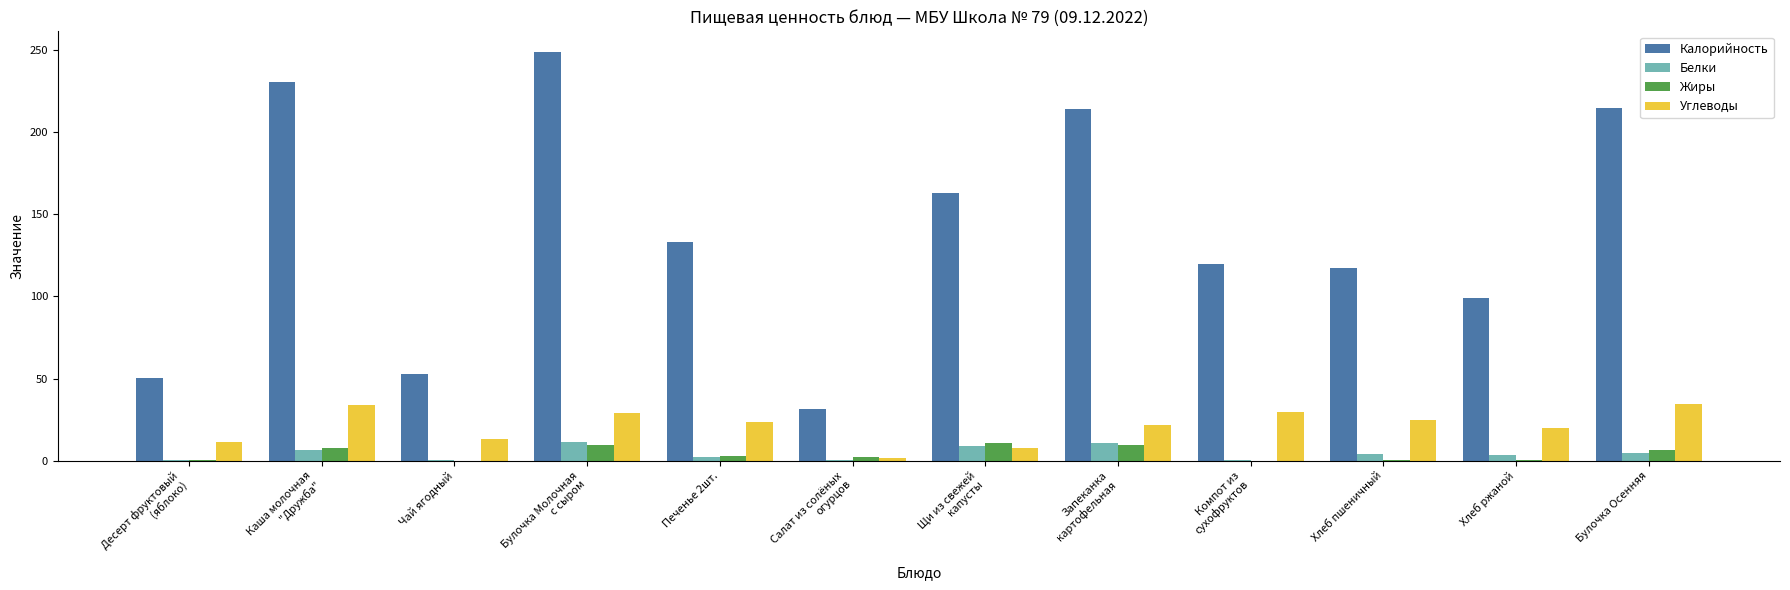

How many categories are shown in the chart?

12